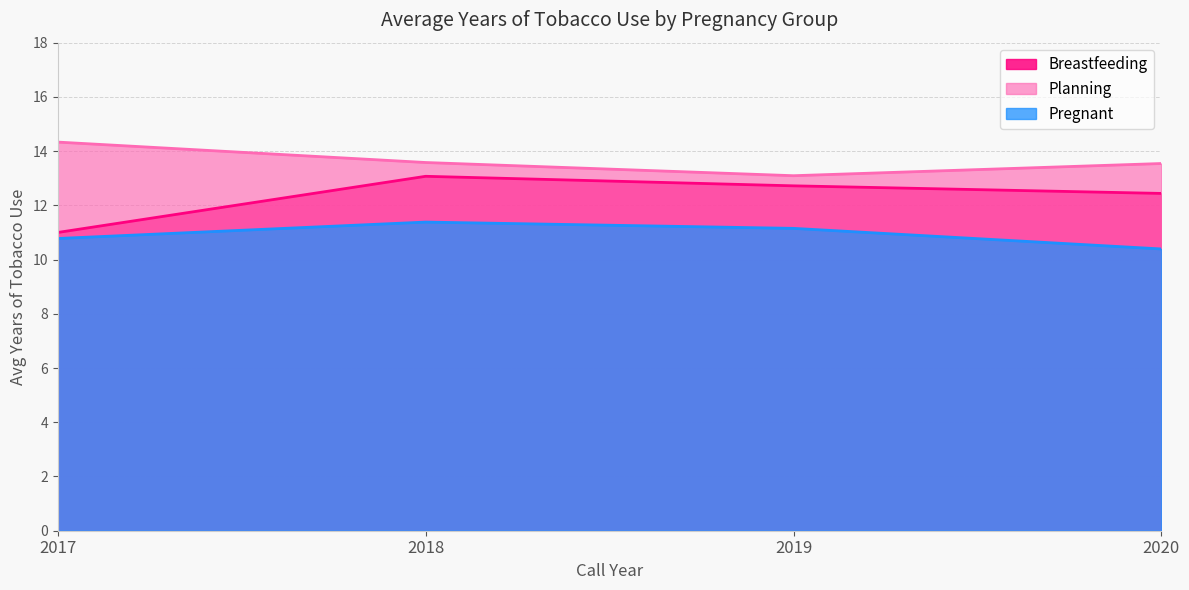

List the series in order of their overall mean, highest first.

Planning, Breastfeeding, Pregnant